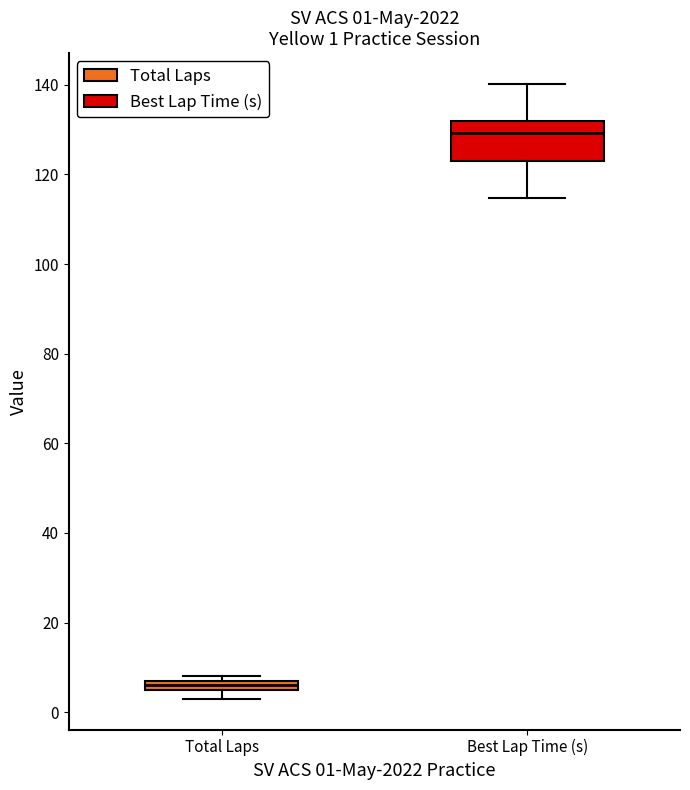

Which box's median line is the lowest?

Total Laps